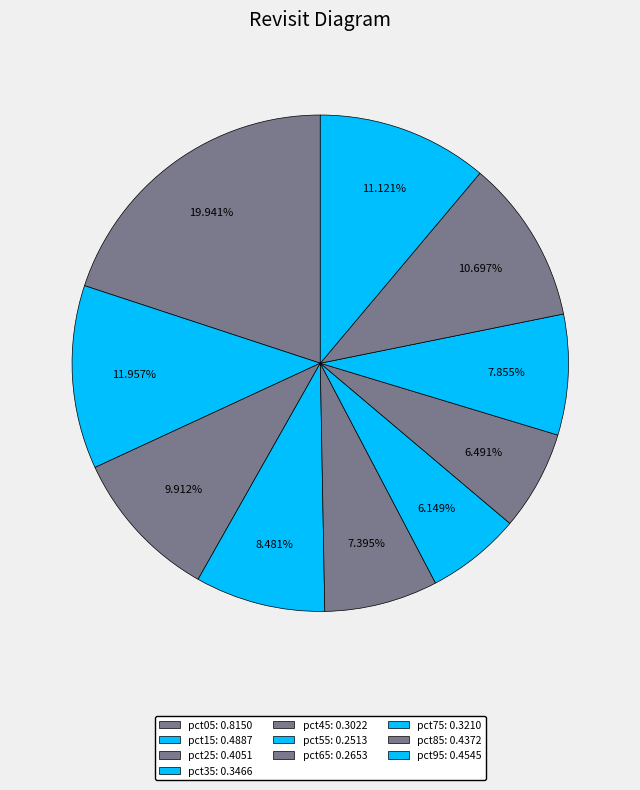

How many segments does this pie chart have?

10